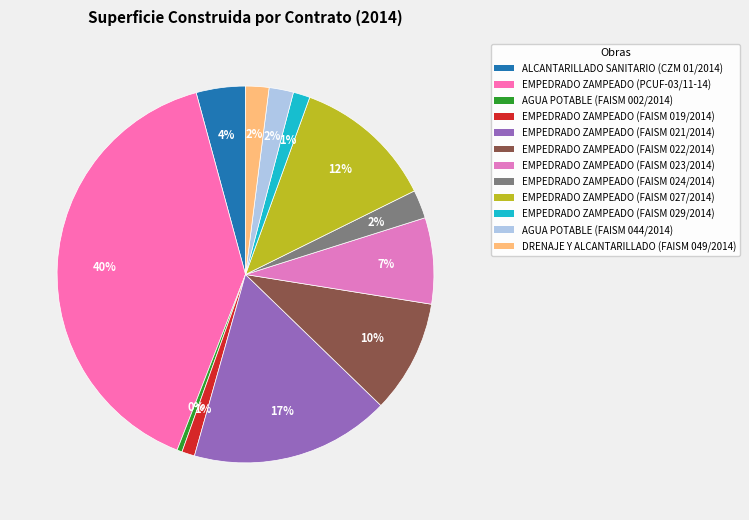

How many slices are in this pie chart?

12